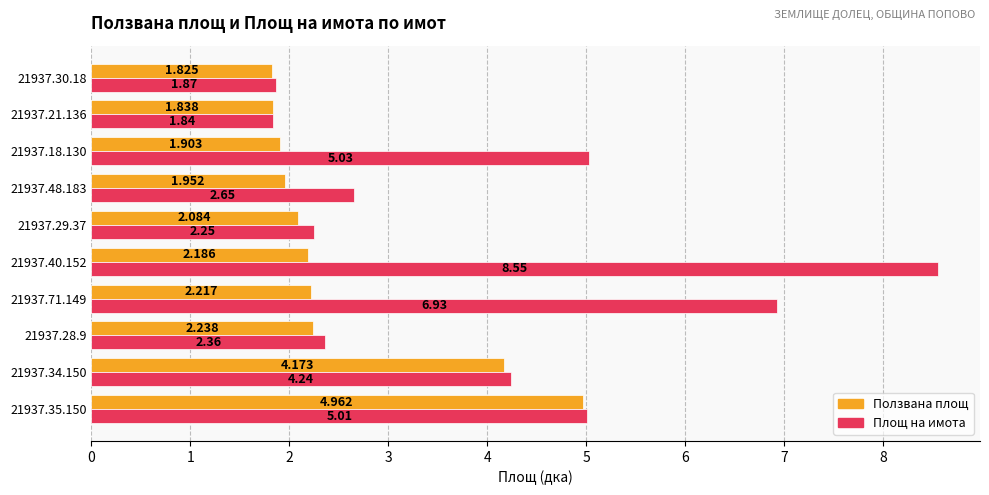

At how many categories does at least one series exceed 8?

1